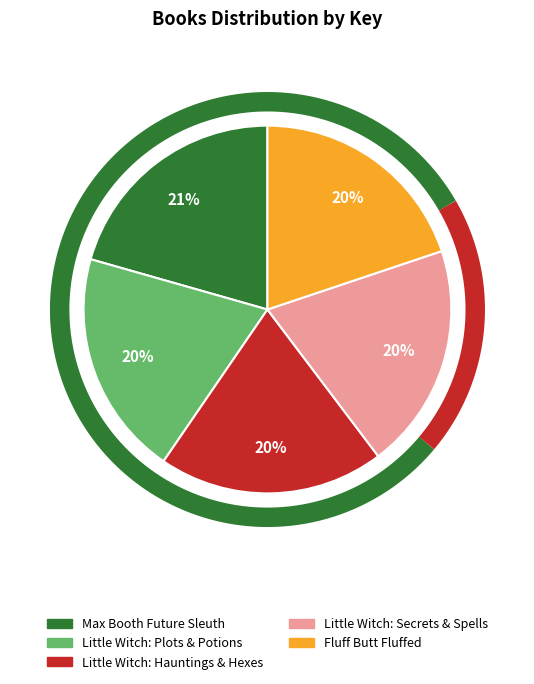

Combined, what portion of the pie is Fluff Butt Fluffed and Max Booth Future Sleuth?

40.4%